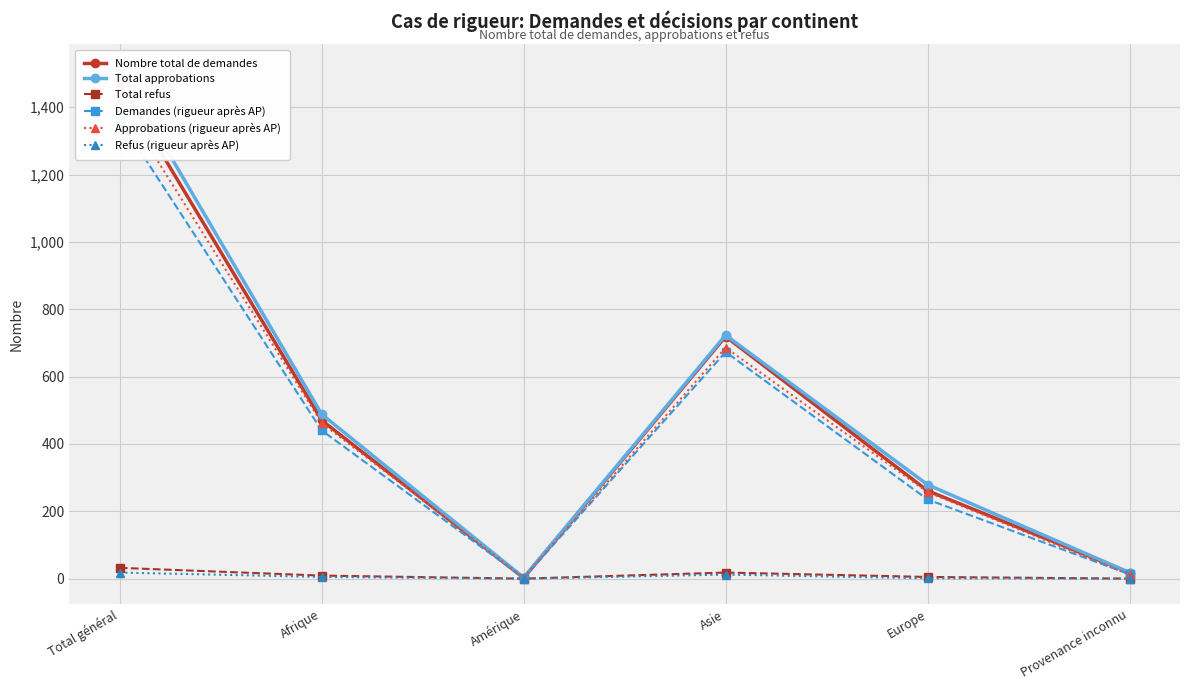

Reading right to left, transcribe all the data shown in this chart.

Nombre total de demandes: 18	261	719	2	470	1470
Total approbations: 18	279	723	3	488	1511
Total refus: 0	5	18	0	9	32
Demandes (rigueur après AP): 13	235	673	2	440	1363
Approbations (rigueur après AP): 12	257	686	3	462	1420
Refus (rigueur après AP): 0	1	12	0	5	18